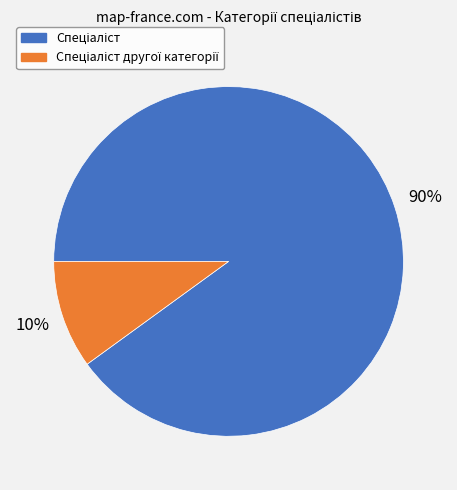

To the nearest percent, what is the difference between the largest and smallest slice percentages?

80%